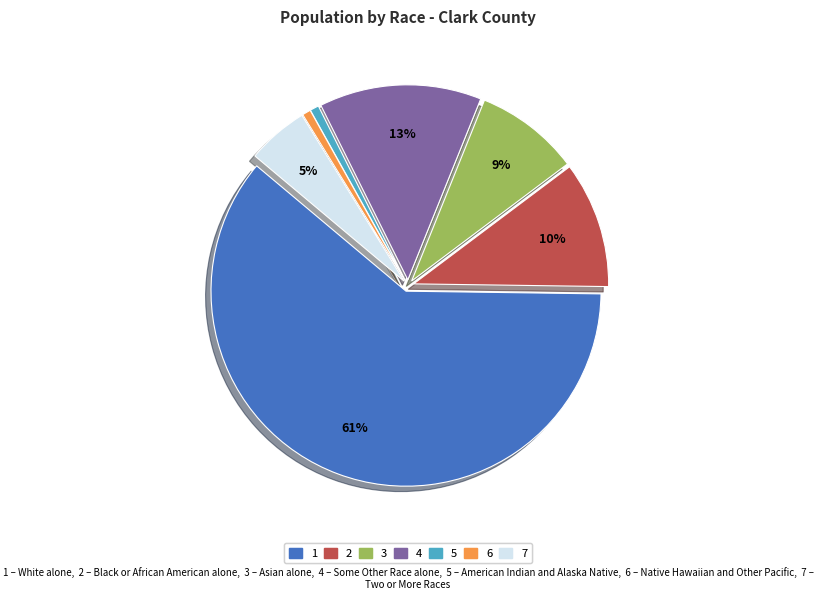

Does any single category account for the majority?

Yes